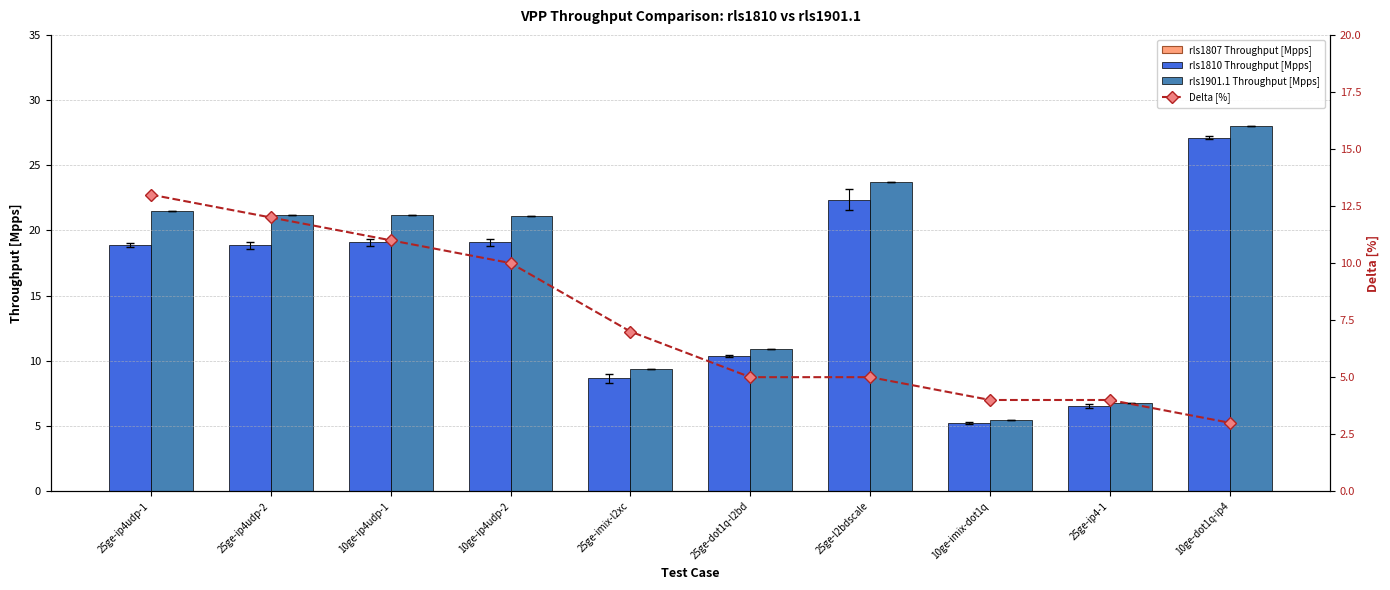

What is the label of the 6th bar from the right?

25ge-imix-l2xc